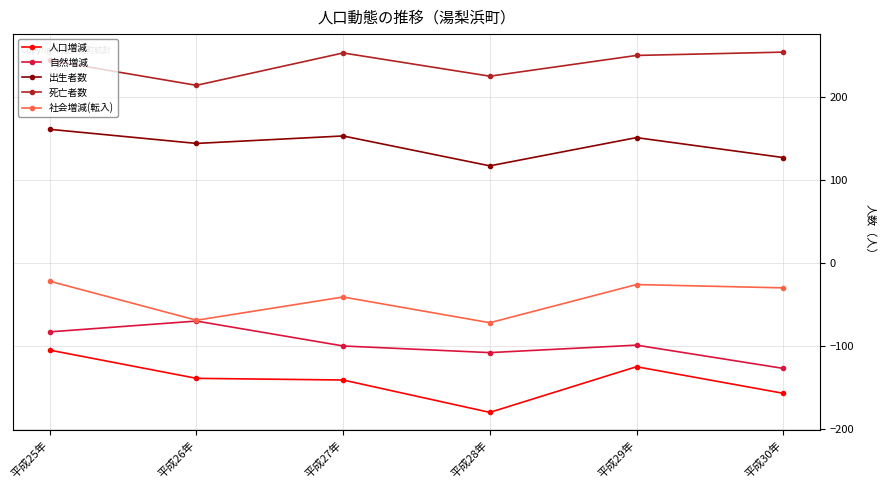

Which series has the largest total across all categories?

死亡者数